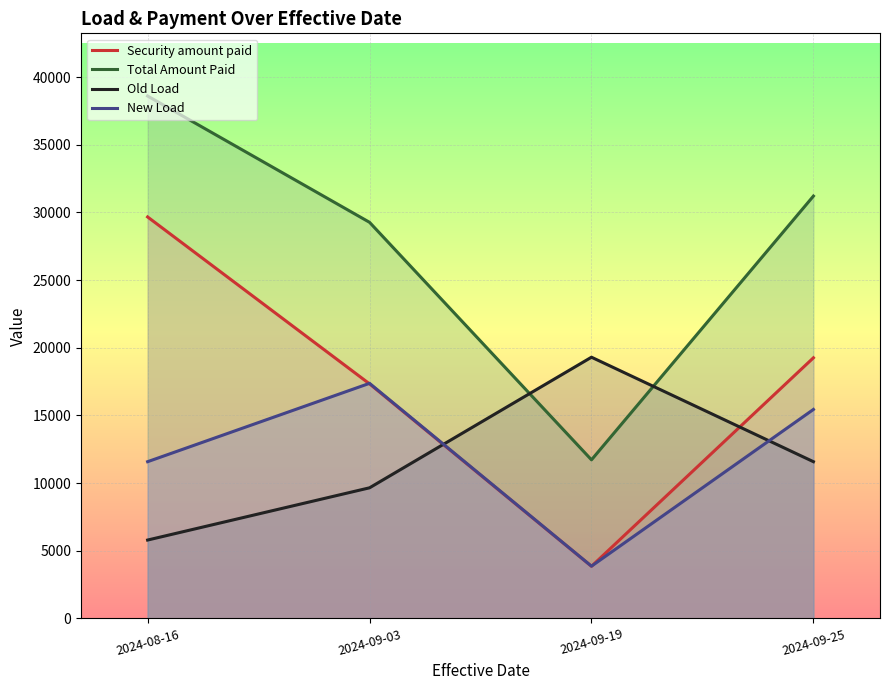

Does the chart display data point markers on the line(s)?

No